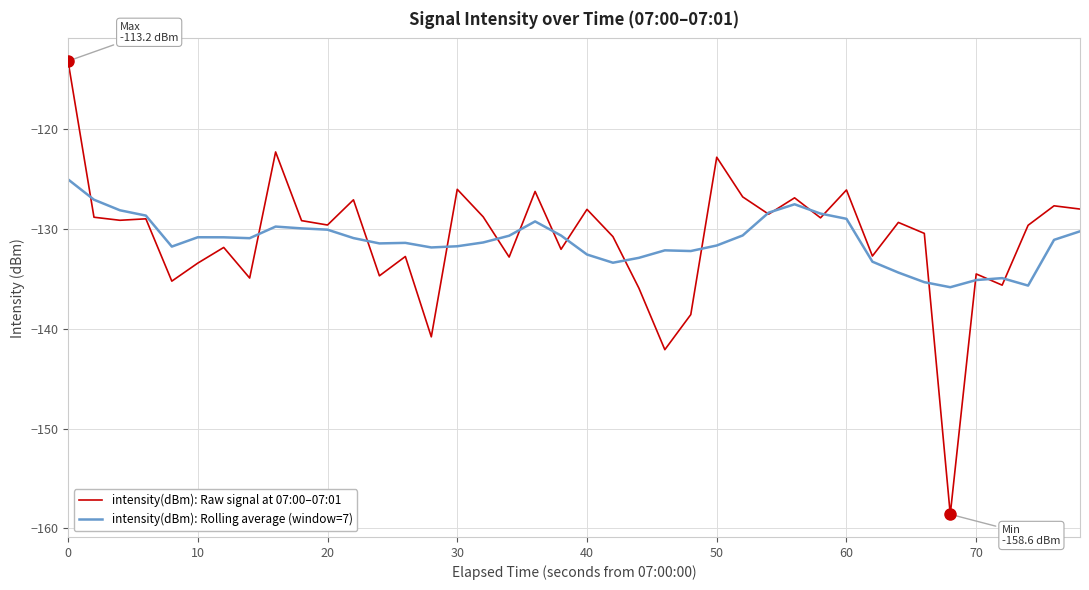

What is the smallest value displayed?

-158.6